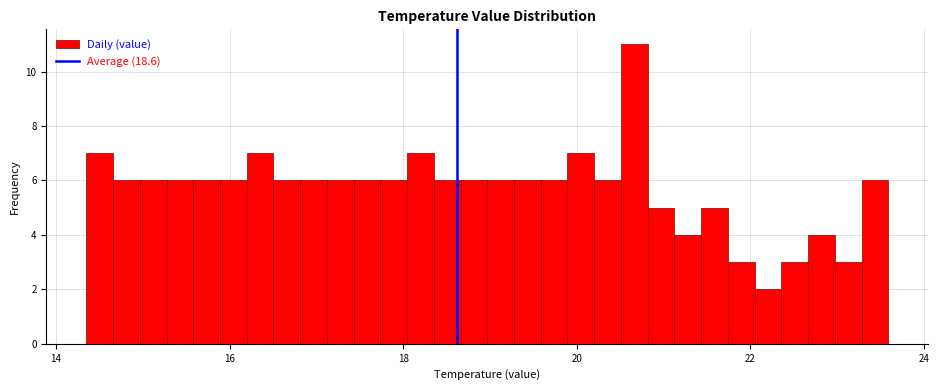

Around what value on the x-axis is the tallest bar? Give the approximate position of its centre, as read against the axis.

20.6